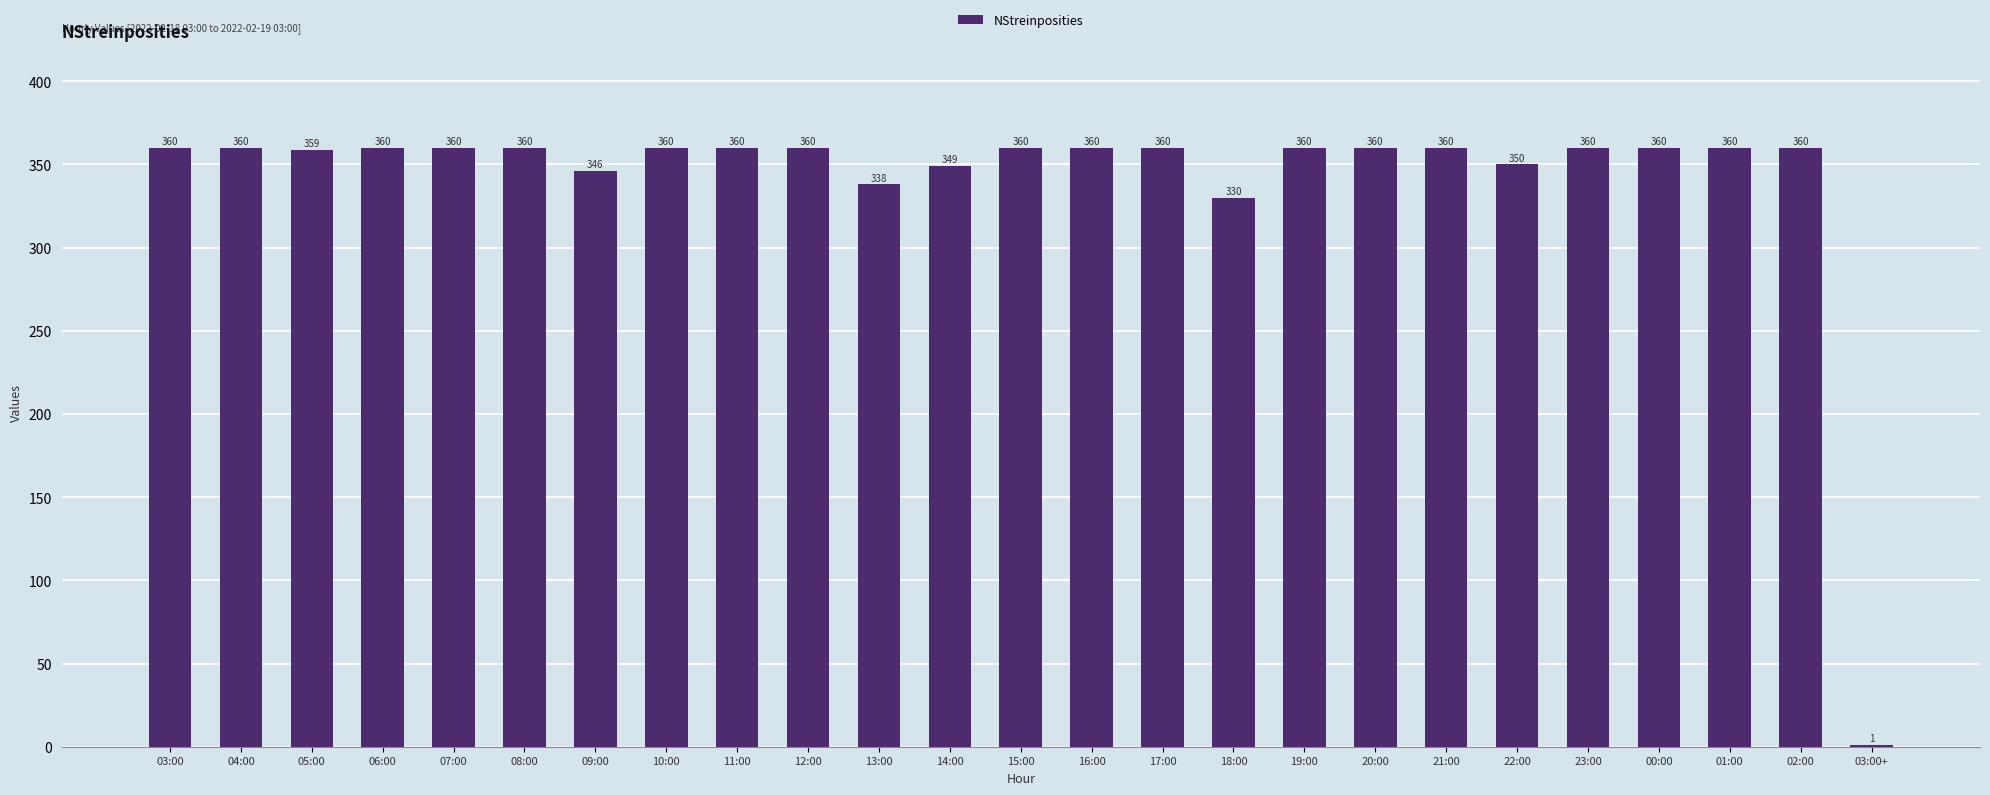

What value does the data have at 15:00, to the nearest 50?

350